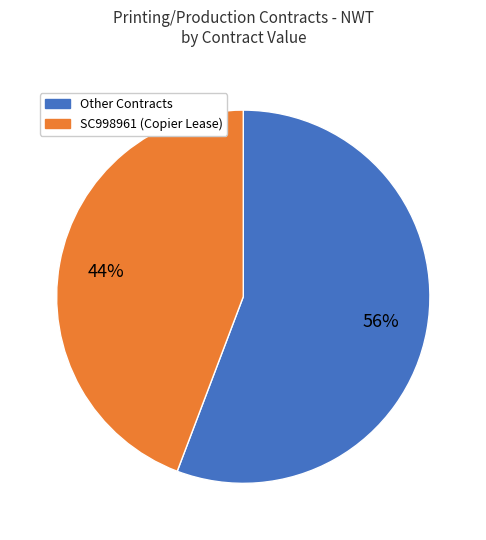

To the nearest percent, what is the difference between the largest and smallest slice percentages?

12%